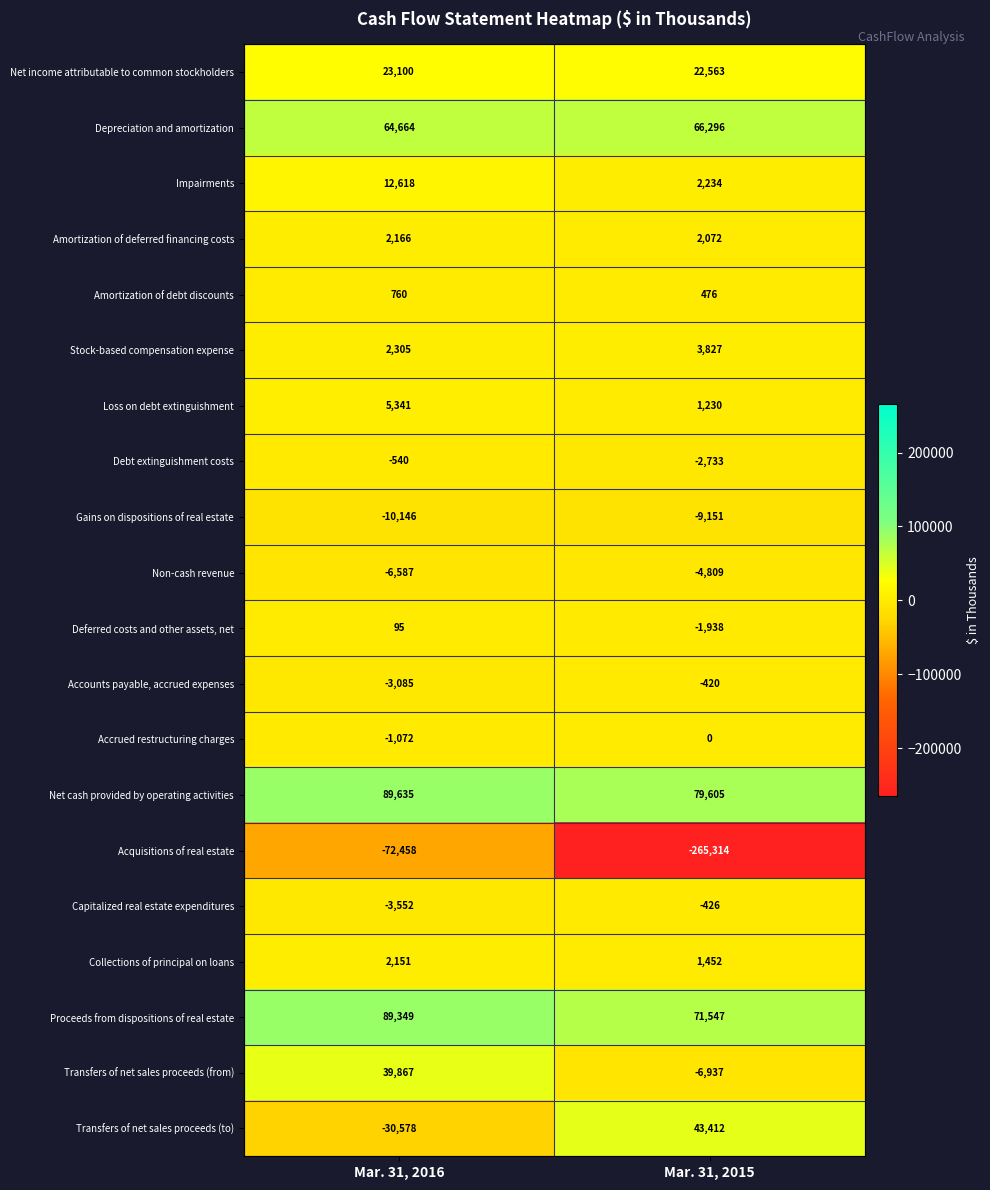

What is the lowest value of the Depreciation and amortization series?

64664